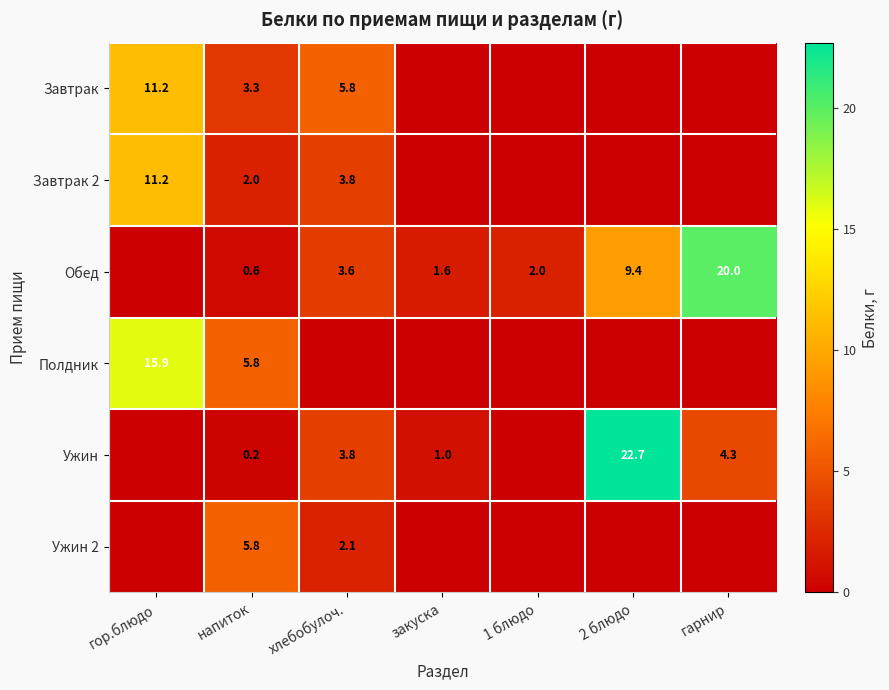

What is the spread (max minus min) of values at напиток?

5.6